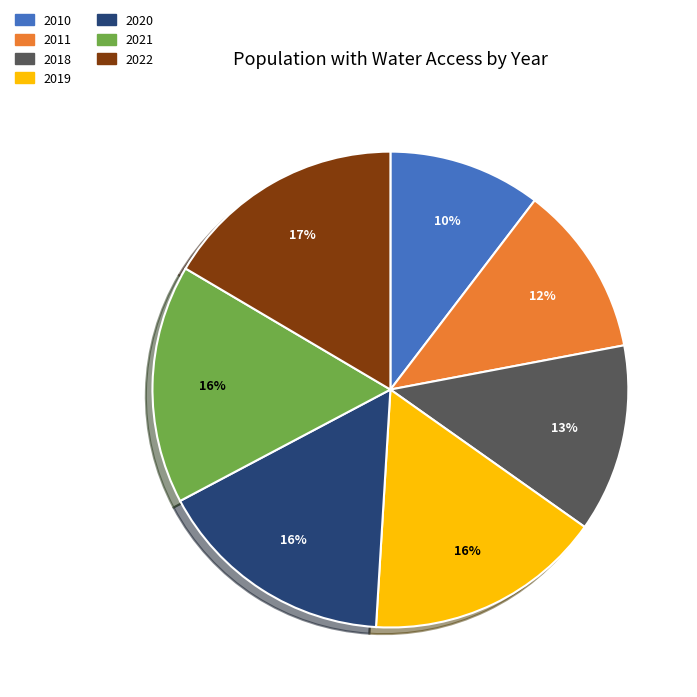

Is the sum of 2018 and 2022 greater than half?

No